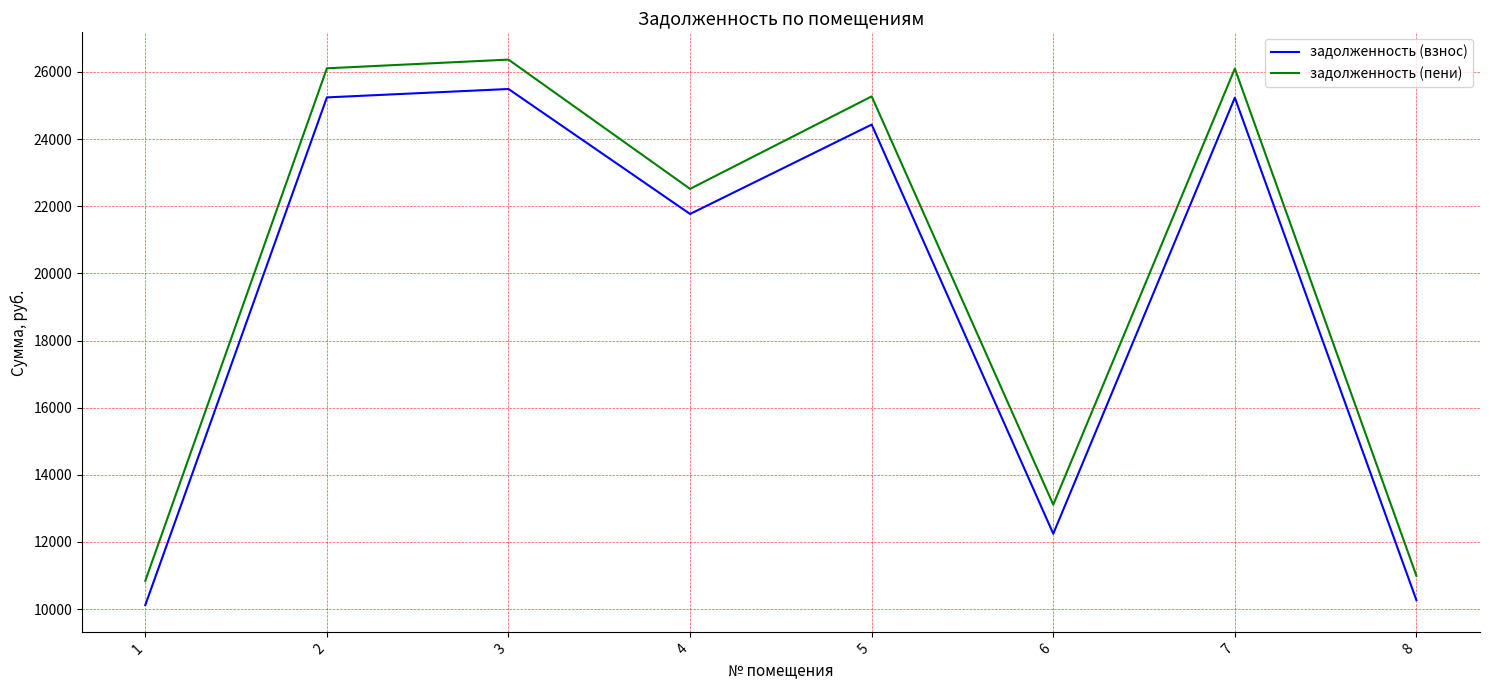

Rank the series by their maximum value, from lowest to highest.

задолженность (взнос), задолженность (пени)